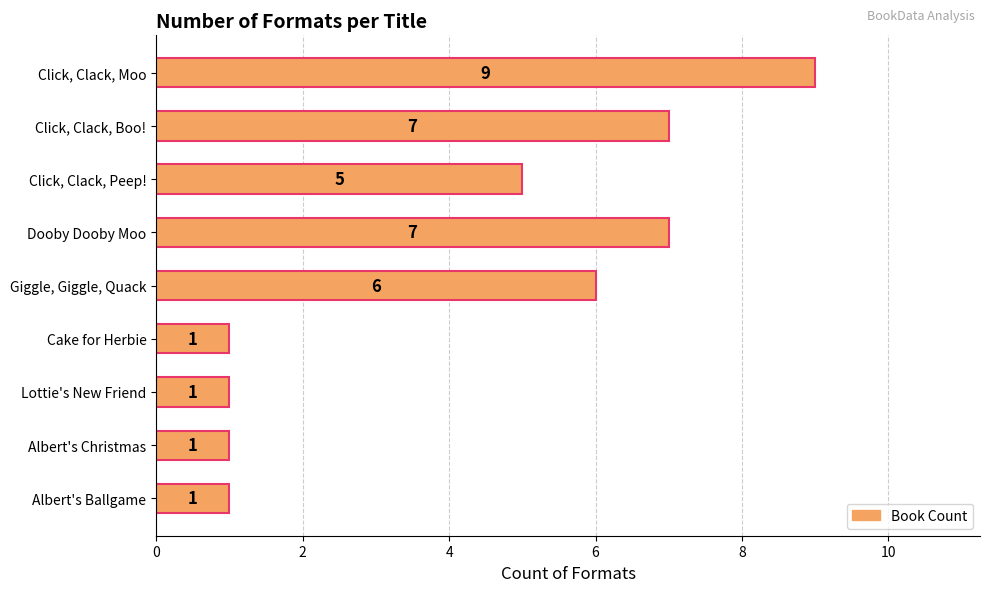

Reading bottom to top, transcribe all the data shown in this chart.

Albert's Ballgame=1	Albert's Christmas=1	Lottie's New Friend=1	Cake for Herbie=1	Giggle, Giggle, Quack=6	Dooby Dooby Moo=7	Click, Clack, Peep!=5	Click, Clack, Boo!=7	Click, Clack, Moo=9